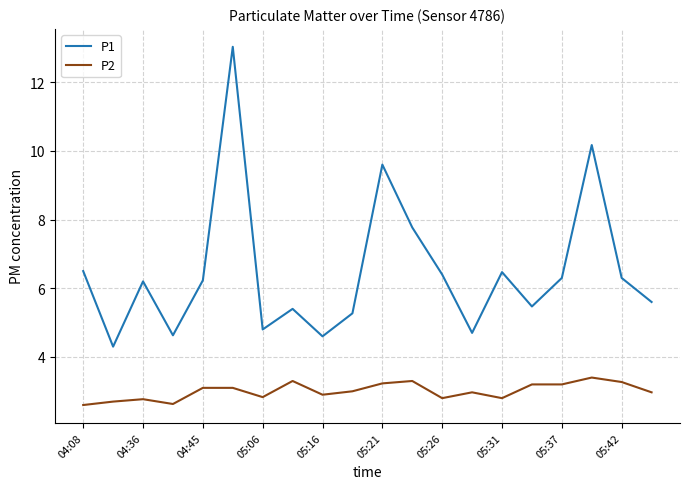

Rank the series by their maximum value, from highest to lowest.

P1, P2